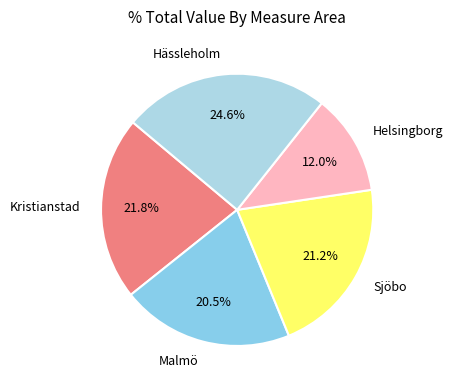

Which category has the biggest portion of the pie?

Hässleholm